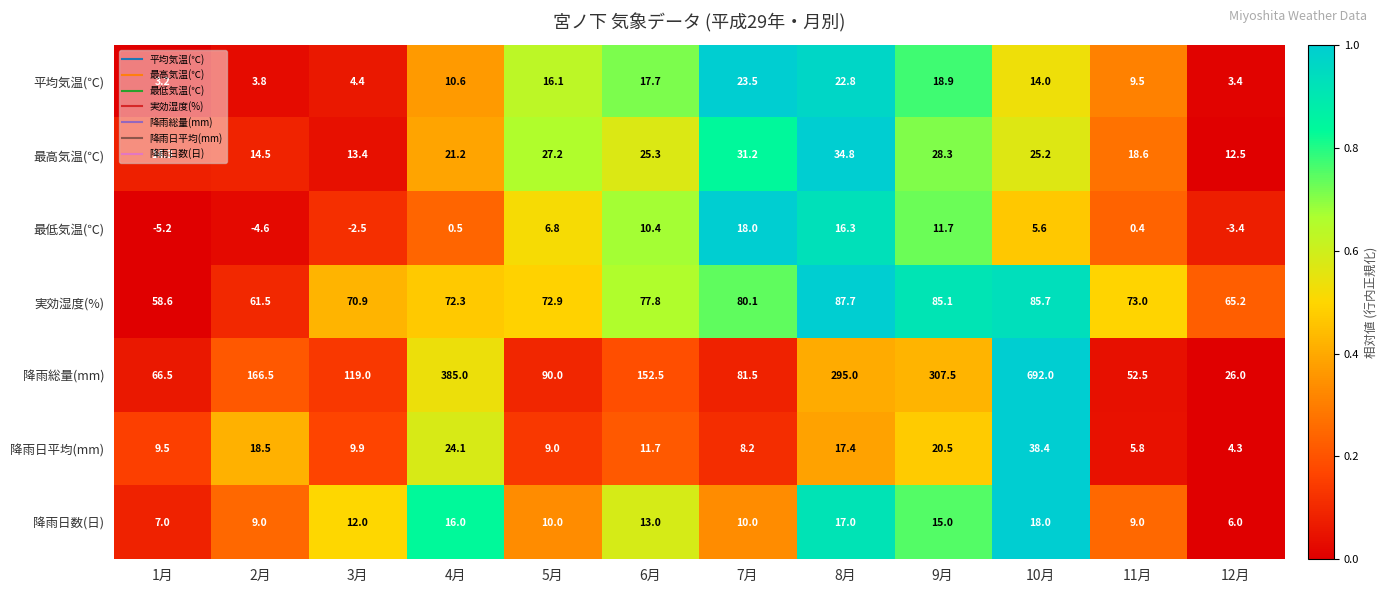

Rank the categories by 実効湿度(%) value from lowest to highest.

1月, 2月, 12月, 3月, 4月, 5月, 11月, 6月, 7月, 9月, 10月, 8月